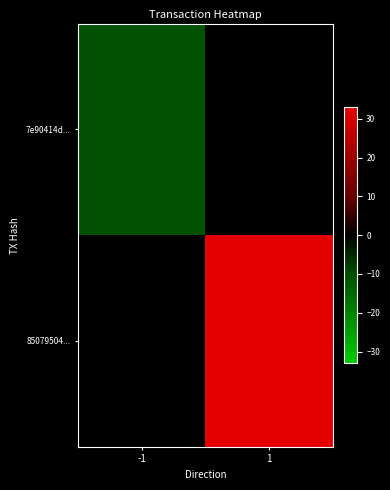

List the series in order of their peak value, lowest first.

7e90414d..., 85079504...